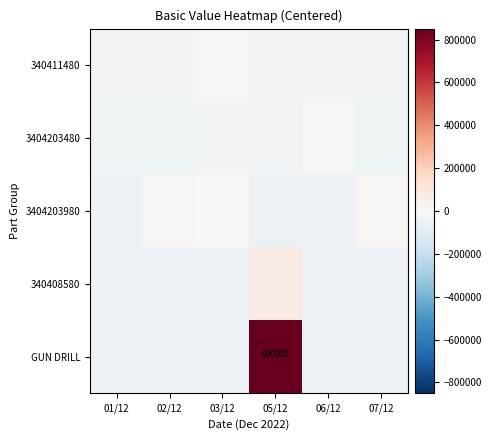

Which series has the largest total across all categories?

GUN DRILL